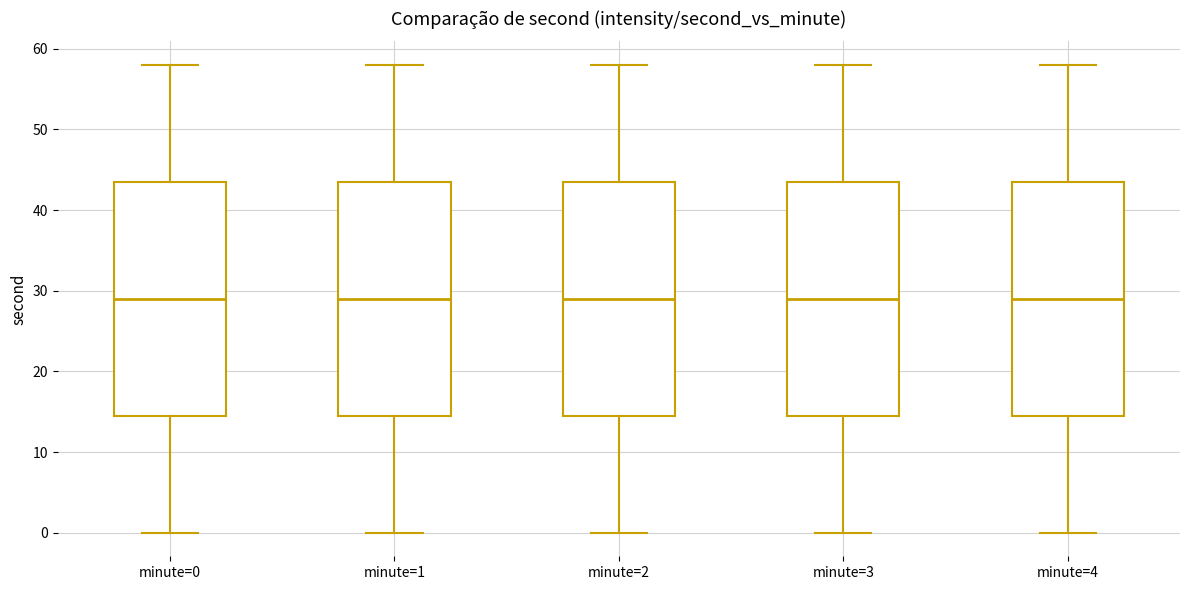

Reading left to right, transcribe this box plot: for each box, give where its median line is, the range the box spans, and where its two whiskers end, as read against the y-axis. The values are not printed on the chart, so give them approximately, as read against the axis.

minute=0: median 29, box 15 to 44, whiskers 0 to 58
minute=1: median 29, box 15 to 44, whiskers 0 to 58
minute=2: median 29, box 15 to 44, whiskers 0 to 58
minute=3: median 29, box 15 to 44, whiskers 0 to 58
minute=4: median 29, box 15 to 44, whiskers 0 to 58